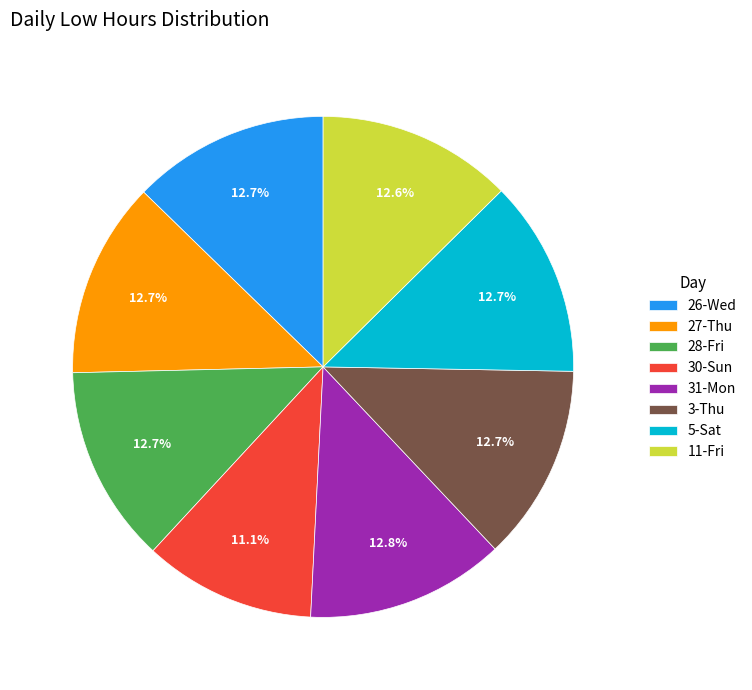

Count the number of slices in the pie.

8